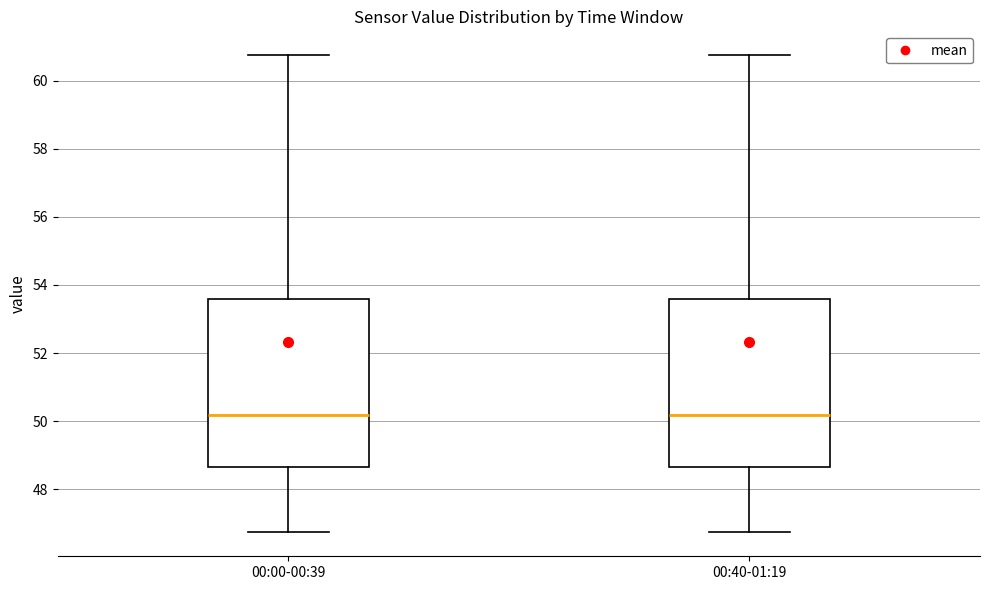

Reading left to right, read every box against the y-axis: the position of its median line, the range the box covers, and the ends of its whiskers. The values are not printed on the chart, so give them approximately, as read against the axis.

00:00-00:39: median 50.2, box 48.6 to 53.6, whiskers 46.8 to 60.8
00:40-01:19: median 50.2, box 48.6 to 53.6, whiskers 46.8 to 60.8